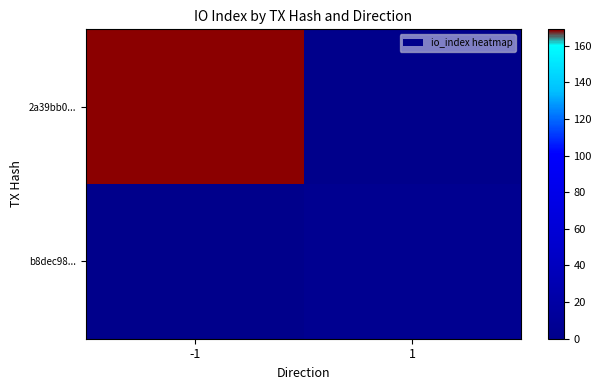

What is the maximum value shown in the chart?

169